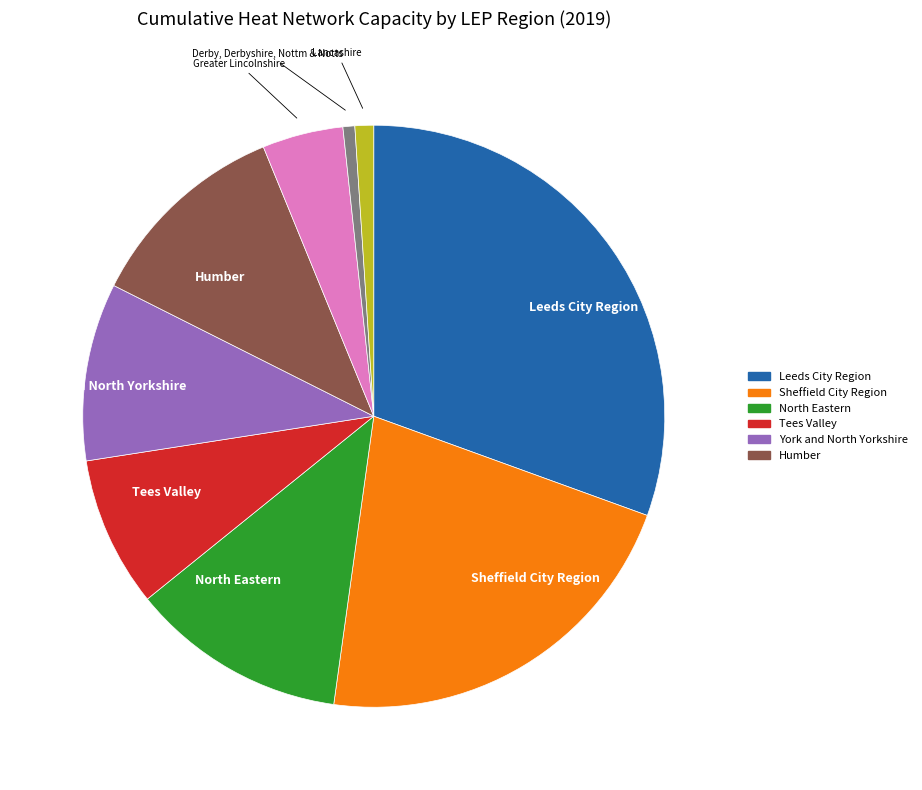

Does any single category account for the majority?

No